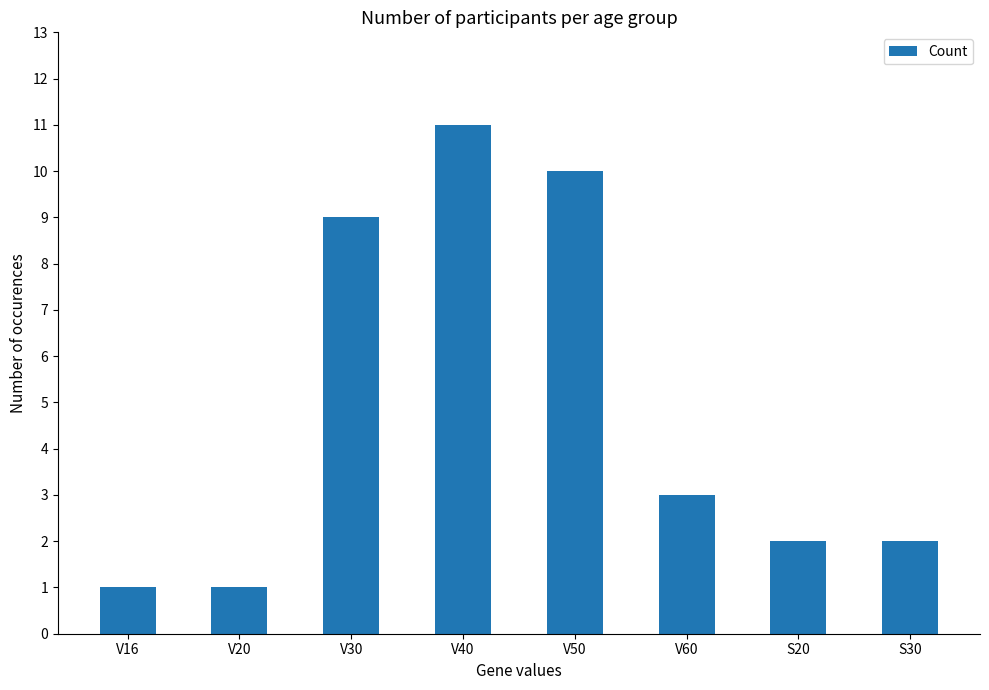

Is it true that the value at S30 is 1?

False